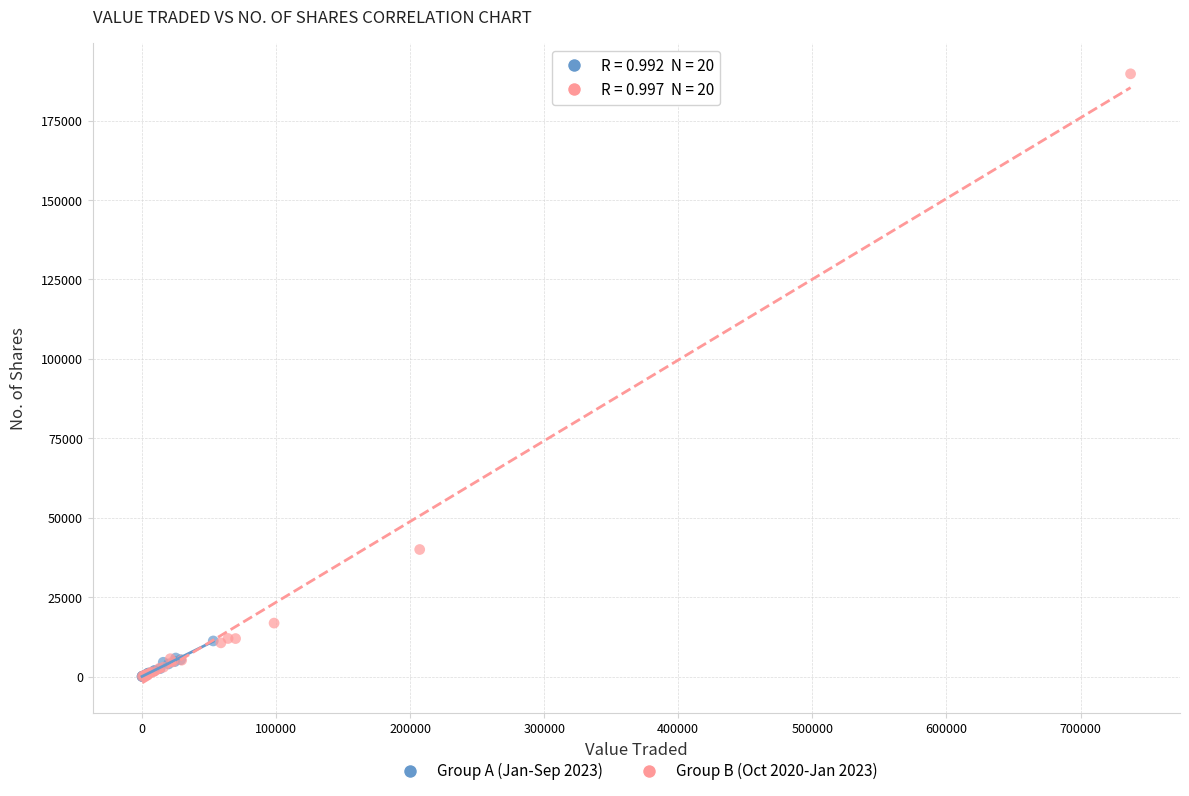

Which series contains the highest Y value?

Group B (Oct 2020-Jan 2023)